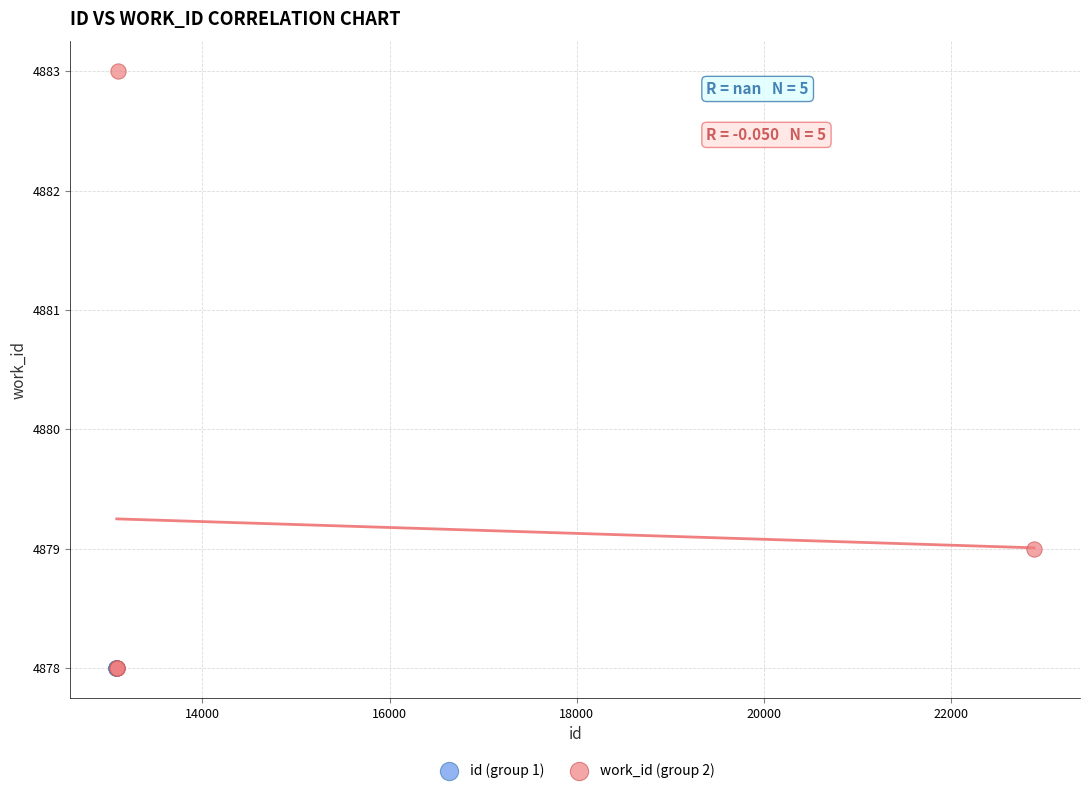

Which series reaches the maximum Y coordinate?

work_id (group 2)